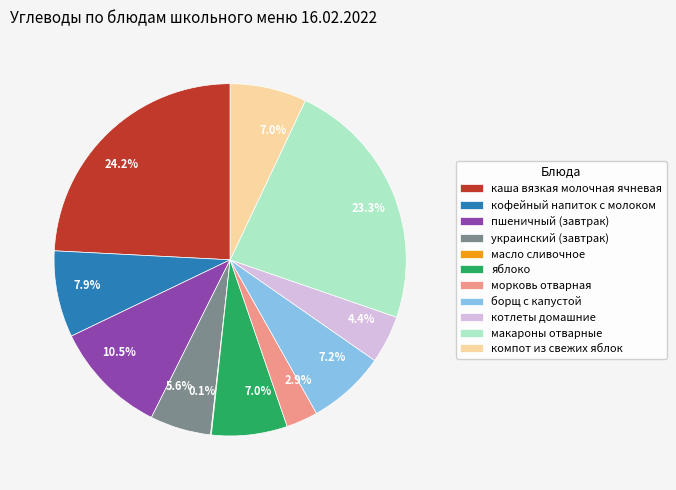

How much of the chart is everything except котлеты домашние?

95.6%